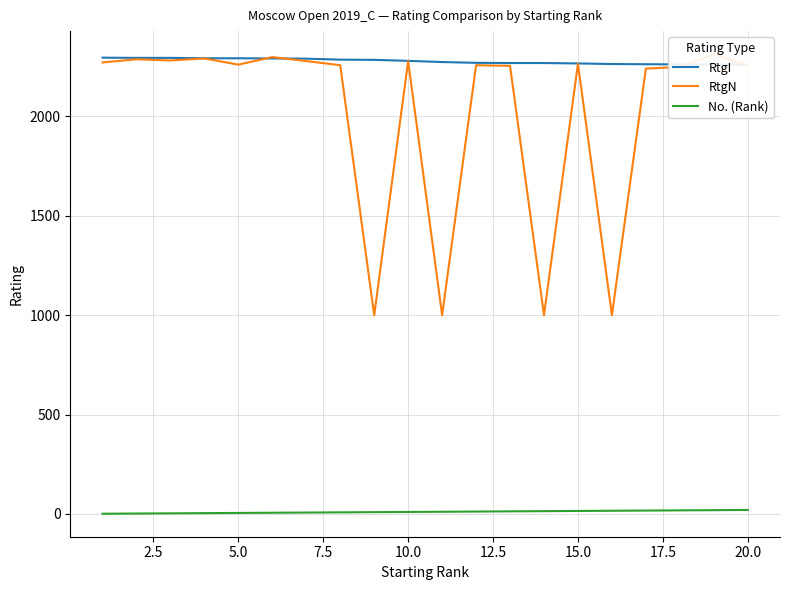

What value does the RtgI series have at 7.5?

2293